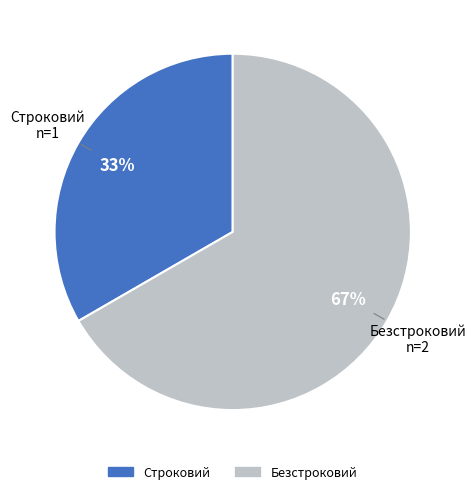

To the nearest percent, what is the average slice percentage?

50%